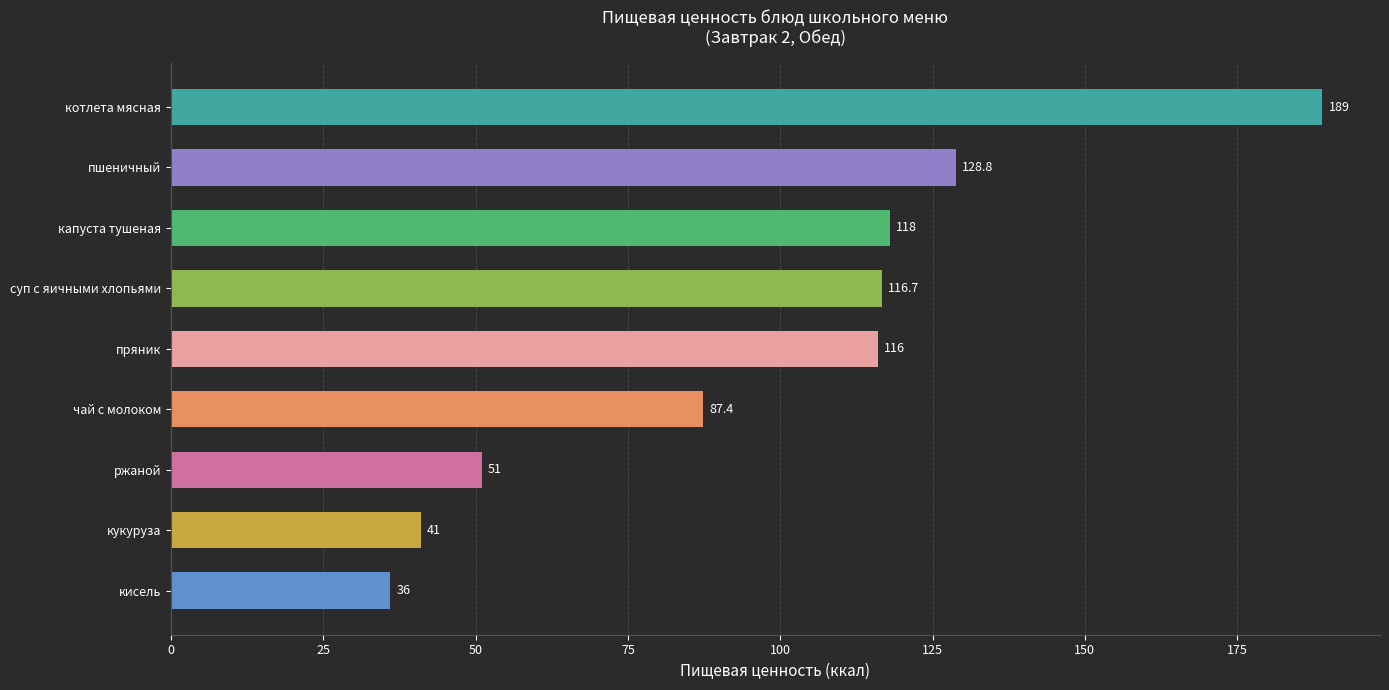

Which has a higher value, пшеничный or капуста тушеная?

пшеничный